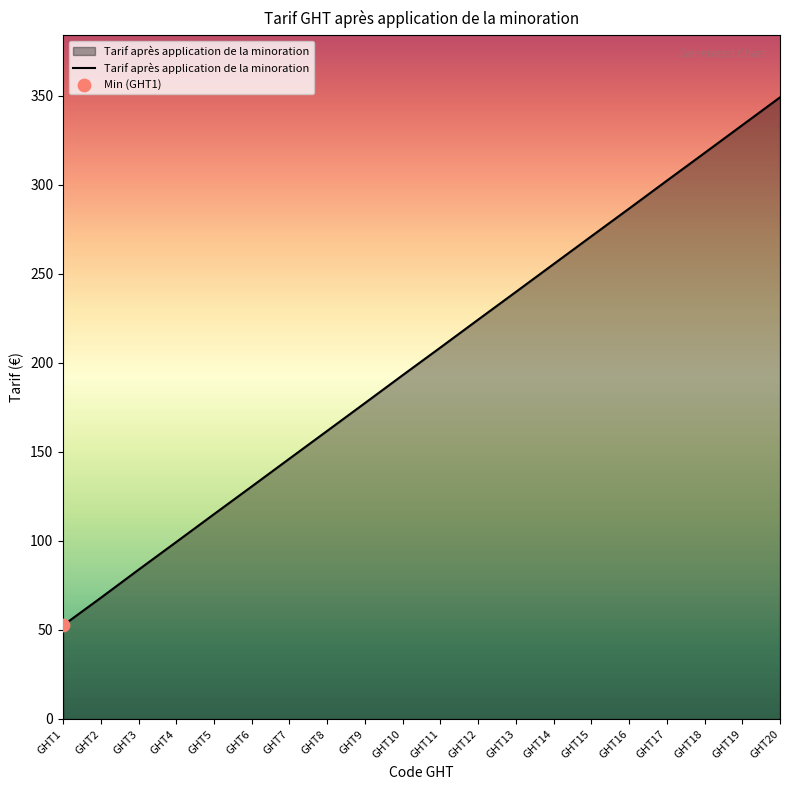

What is the ratio of the value at GHT6 to the value at GHT12?

0.6